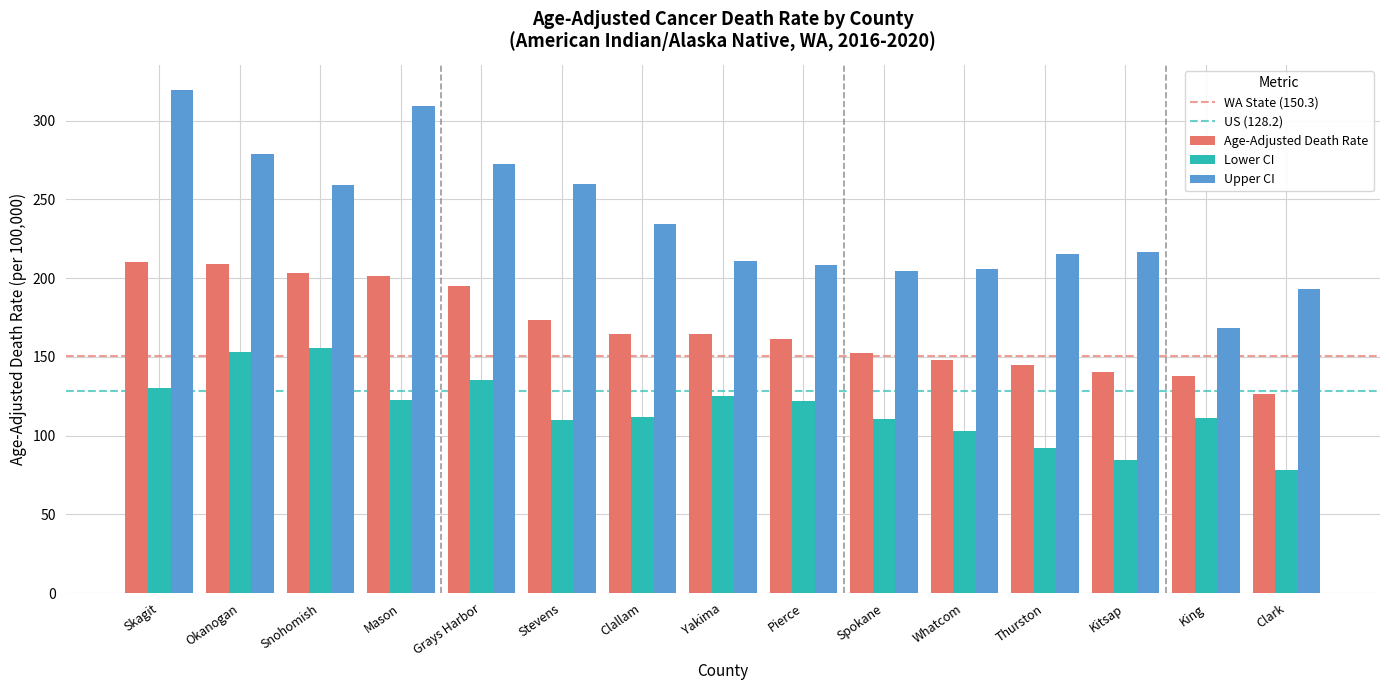

The value of Lower CI at Kitsap is 44.8. True or false?

False